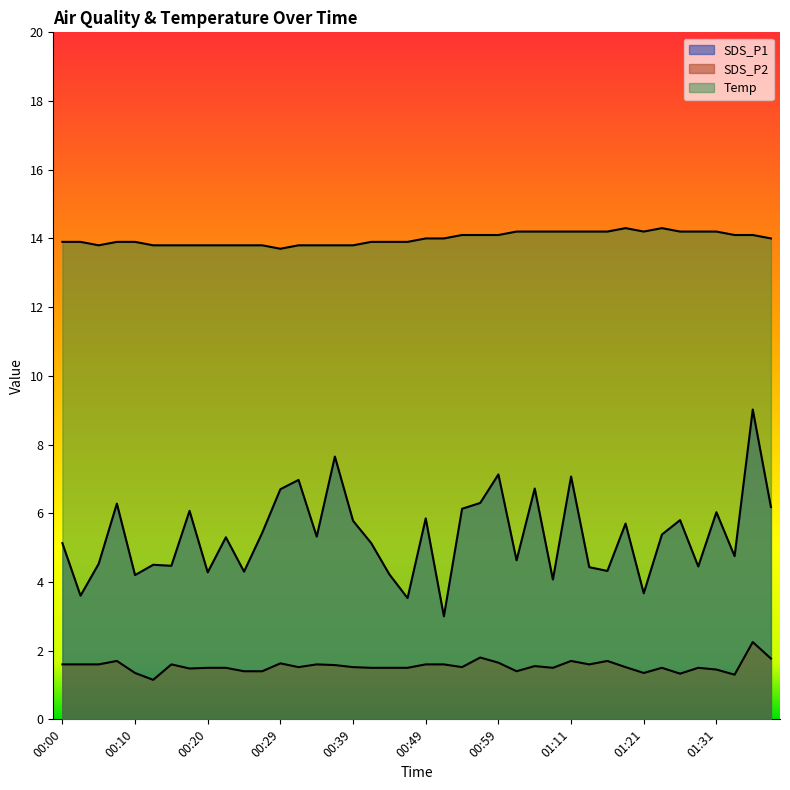

Rank the categories by Temp value from lowest to highest.

00:29, 00:05, 00:12, 00:15, 00:17, 00:20, 00:22, 00:25, 00:27, 00:32, 00:34, 00:37, 00:39, 00:00, 00:03, 00:08, 00:10, 00:42, 00:44, 00:46, 00:49, 00:51, 01:38, 00:54, 00:56, 00:59, 01:33, 01:36, 01:01, 01:04, 01:06, 01:11, 01:14, 01:16, 01:21, 01:26, 01:29, 01:31, 01:19, 01:24